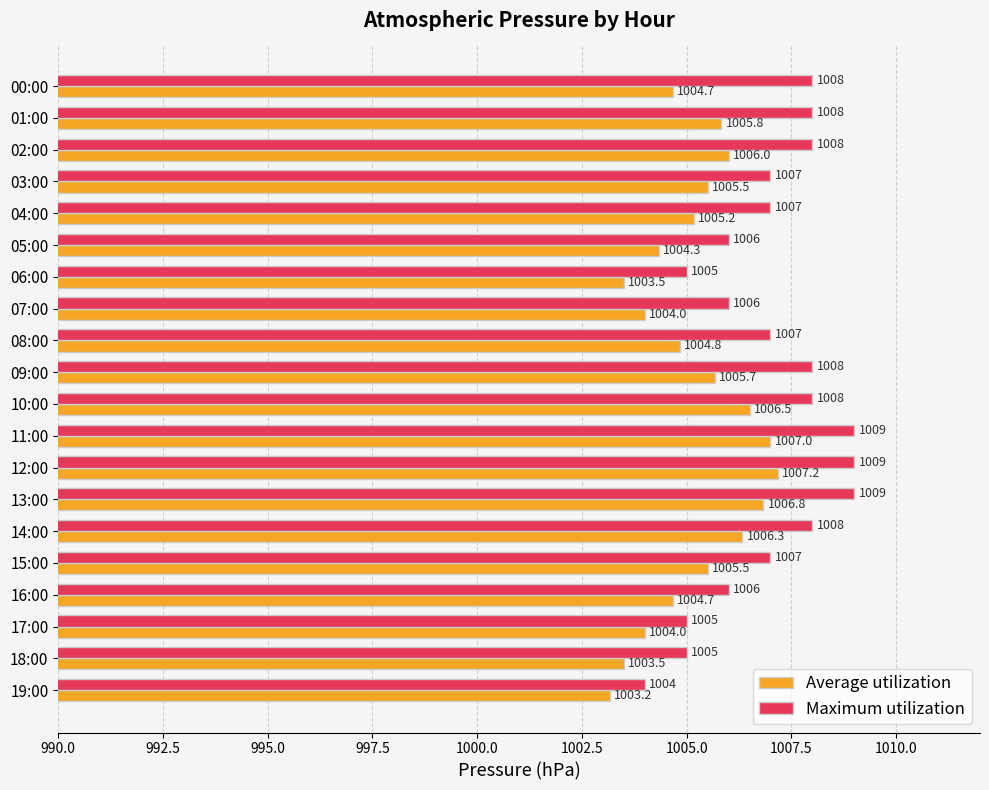

Rank the series at 12:00 from lowest to highest value.

Average utilization, Maximum utilization